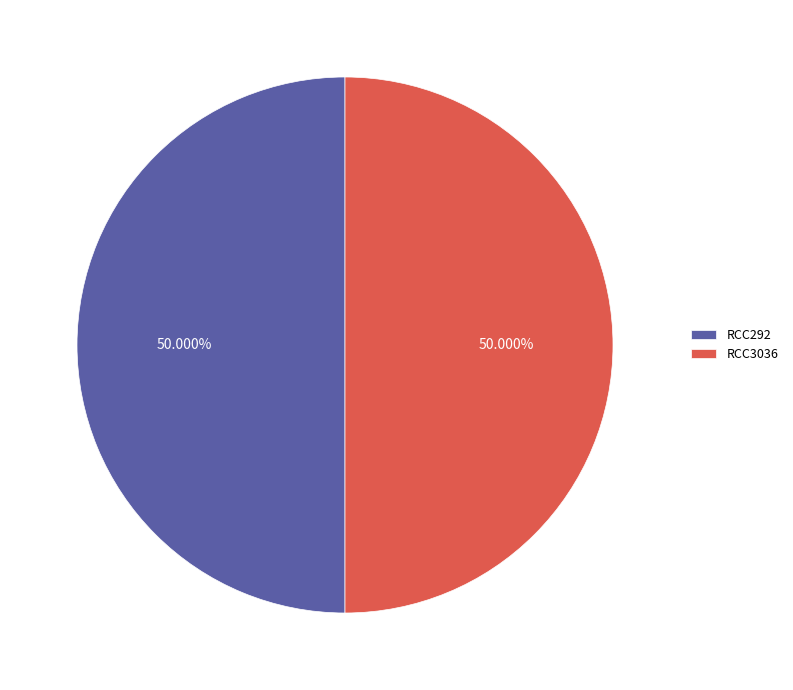

Is the sum of RCC3036 and RCC292 greater than half?

Yes